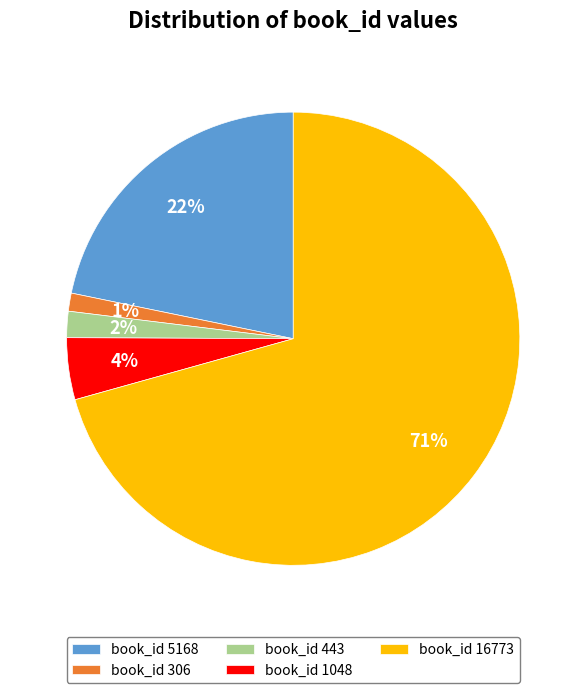

Do book_id 1048 and book_id 443 together represent more than half of the pie?

No